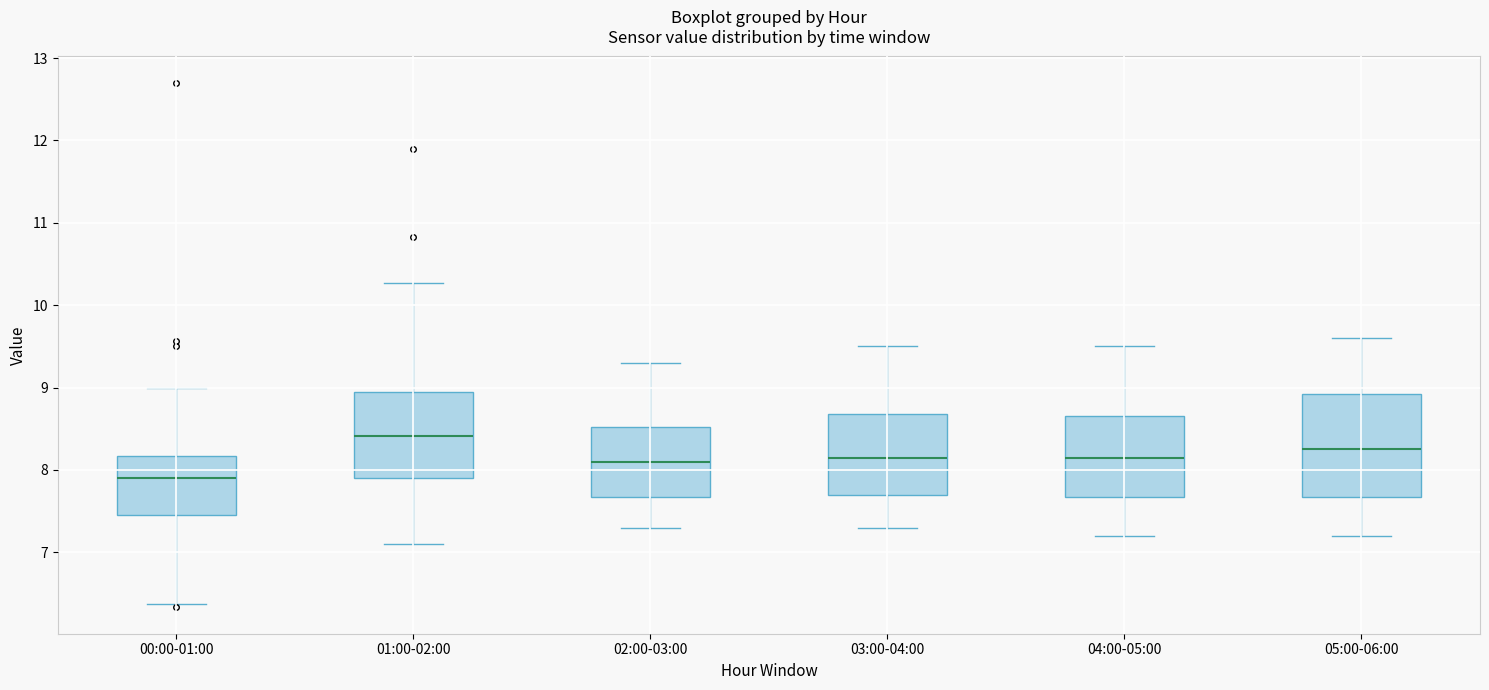

Which box has the highest median line?

01:00-02:00